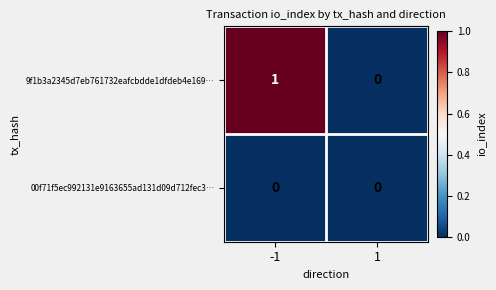

At which category does the chart reach its peak across all series?

-1